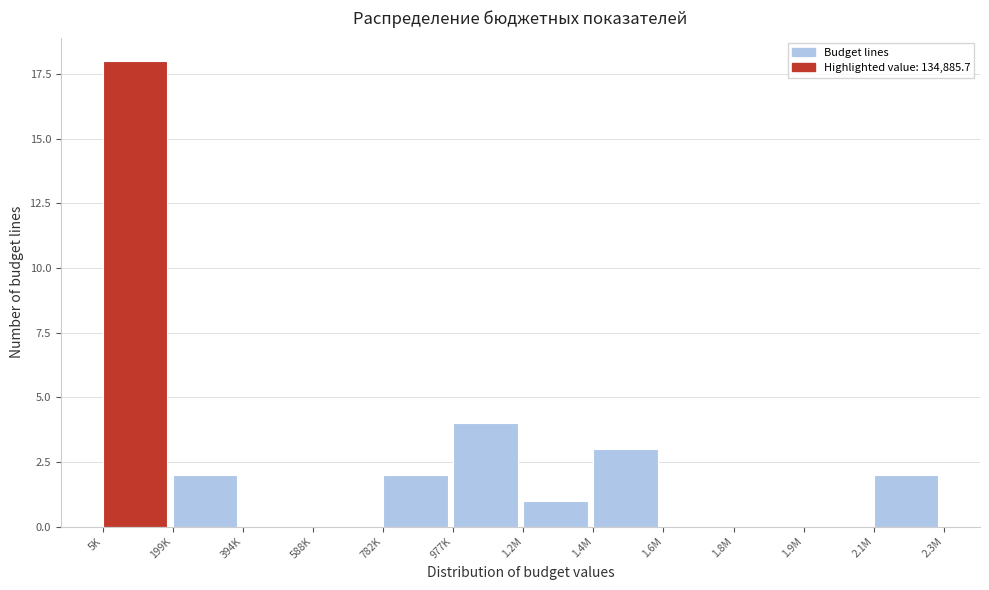

Reading left to right, transcribe all the data shown in this chart.

5K=18	199K=2	394K=0	588K=0	782K=2	977K=4	1.2M=1	1.4M=3	1.6M=0	1.8M=0	1.9M=0	2.1M=2